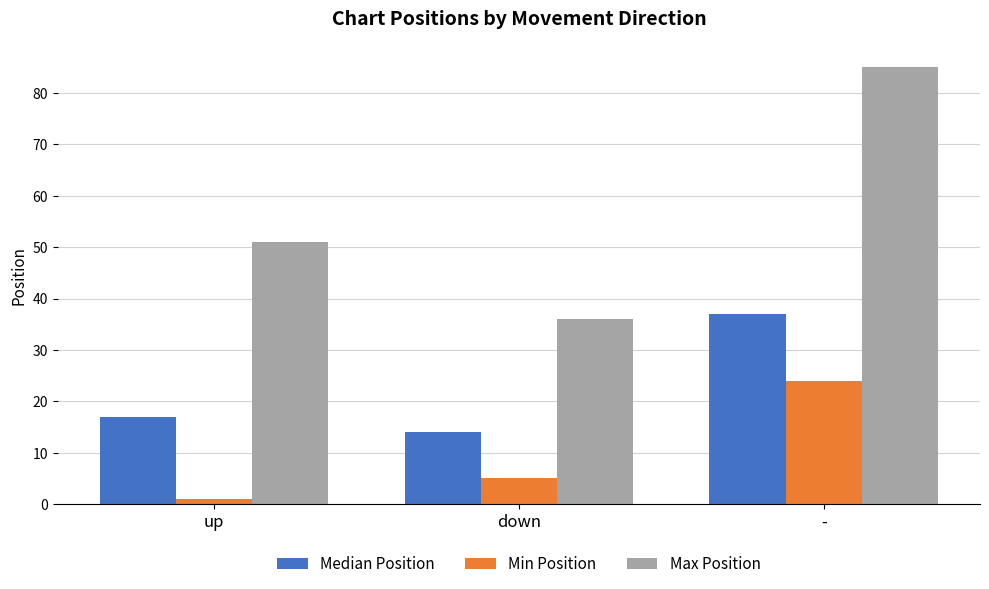

Is it true that Min Position equals 24 at -?

True